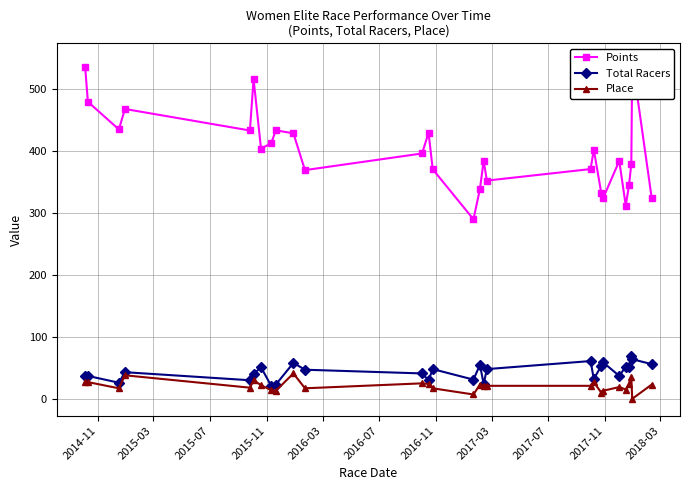

Which series has the widest spread of values?

Points